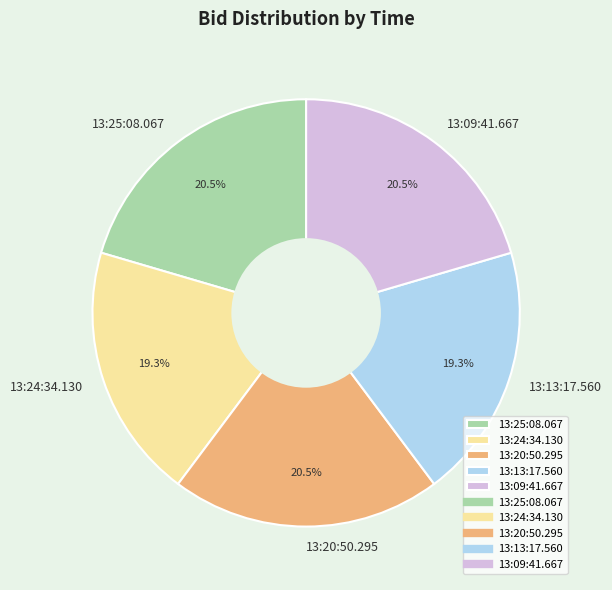

Between 13:09:41.667 and 13:13:17.560, which is larger?

13:09:41.667